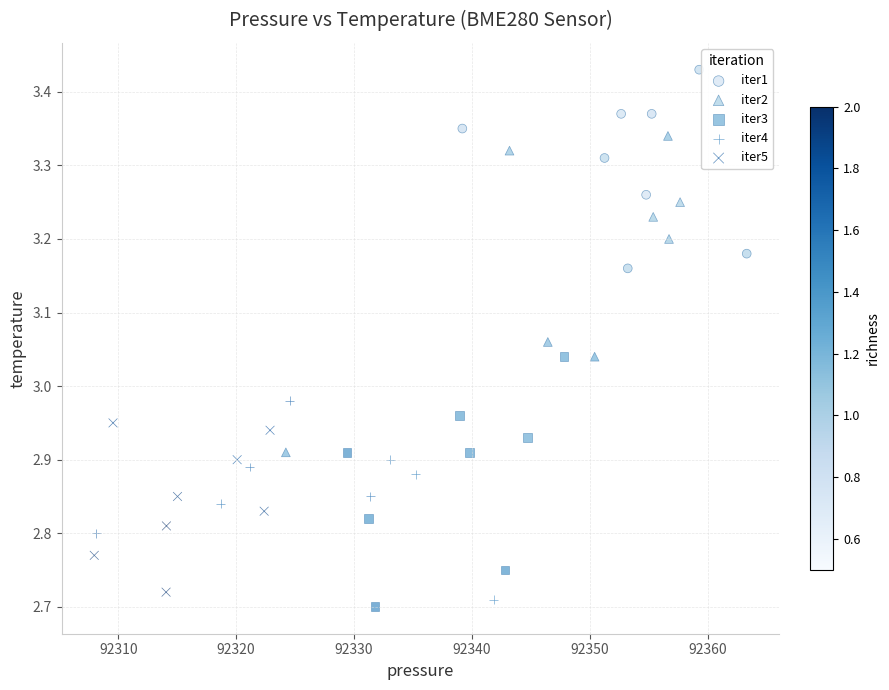

Which series contains the lowest Y value?

iter3